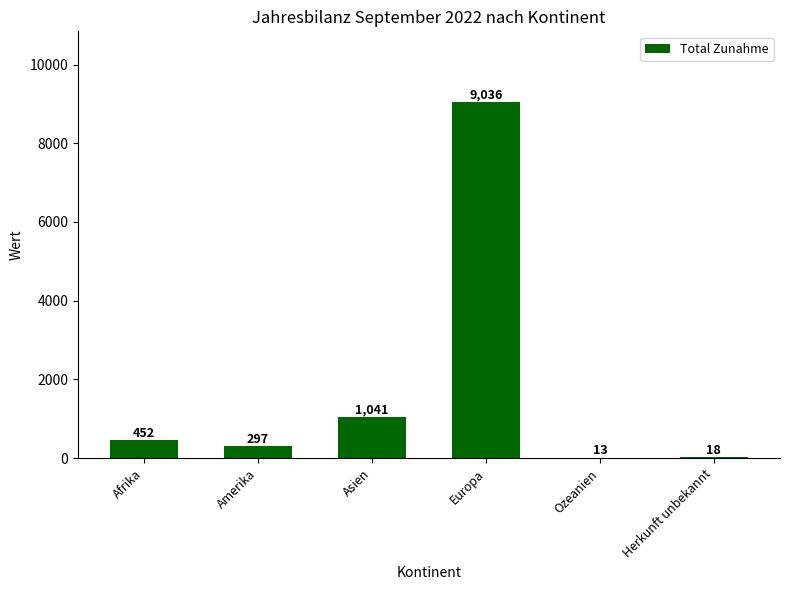

Between Europa and Amerika, which is larger?

Europa